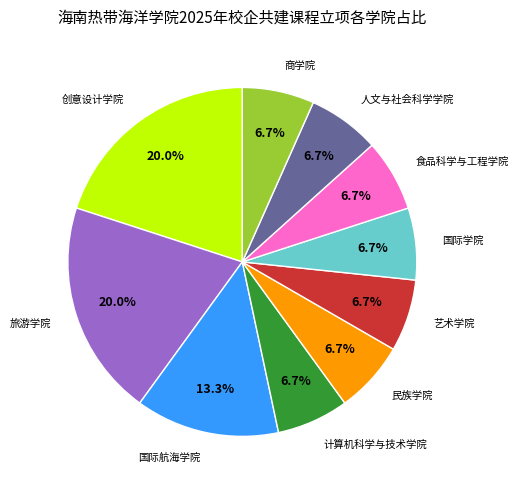

Is there any slice that represents more than half of the pie?

No